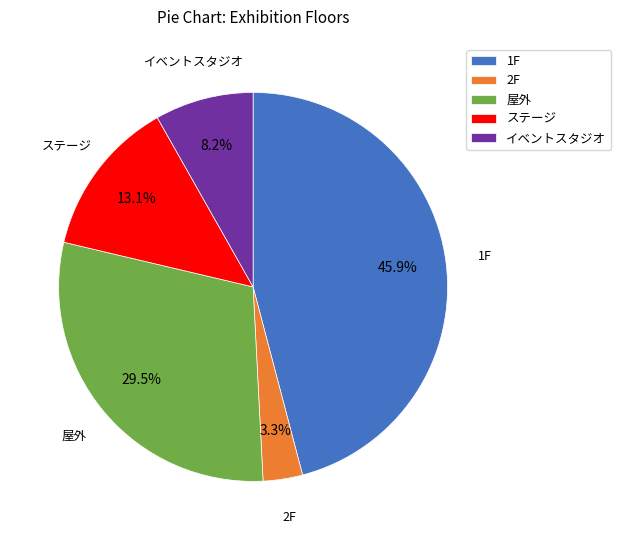

To the nearest percent, what percentage of the pie is 1F?

46%